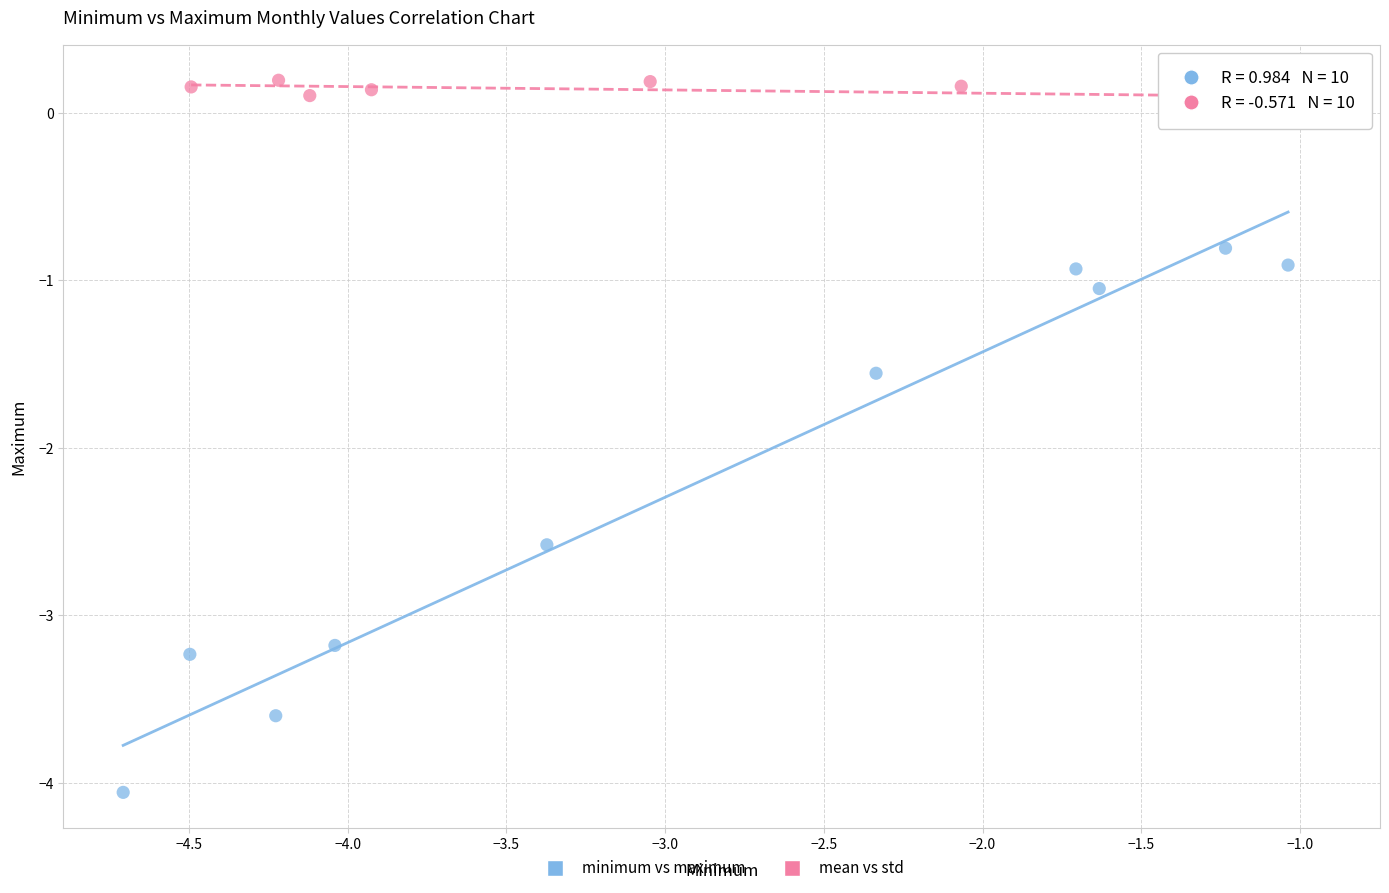

Which series reaches the minimum Y coordinate?

minimum vs maximum